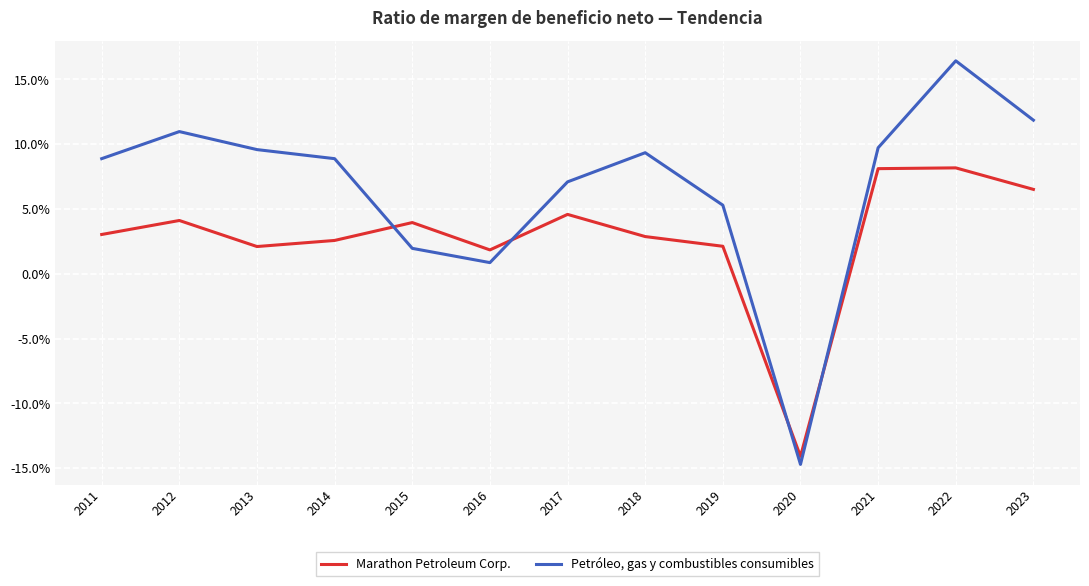

What are all the series names shown in the legend?

Marathon Petroleum Corp., Petróleo, gas y combustibles consumibles